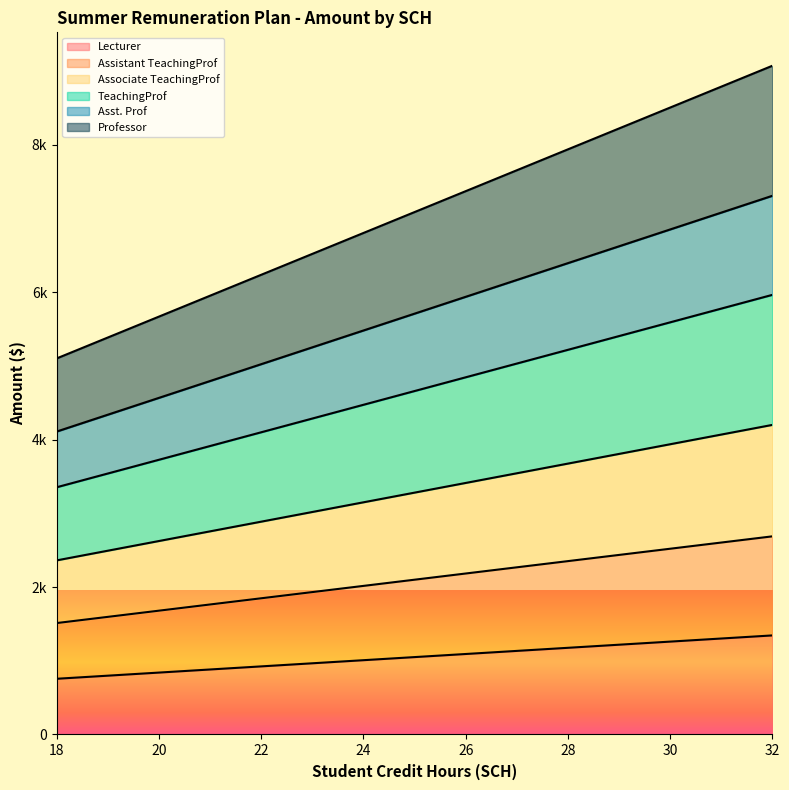

Is it true that Assistant TeachingProf equals 3099.6 at 26?

False